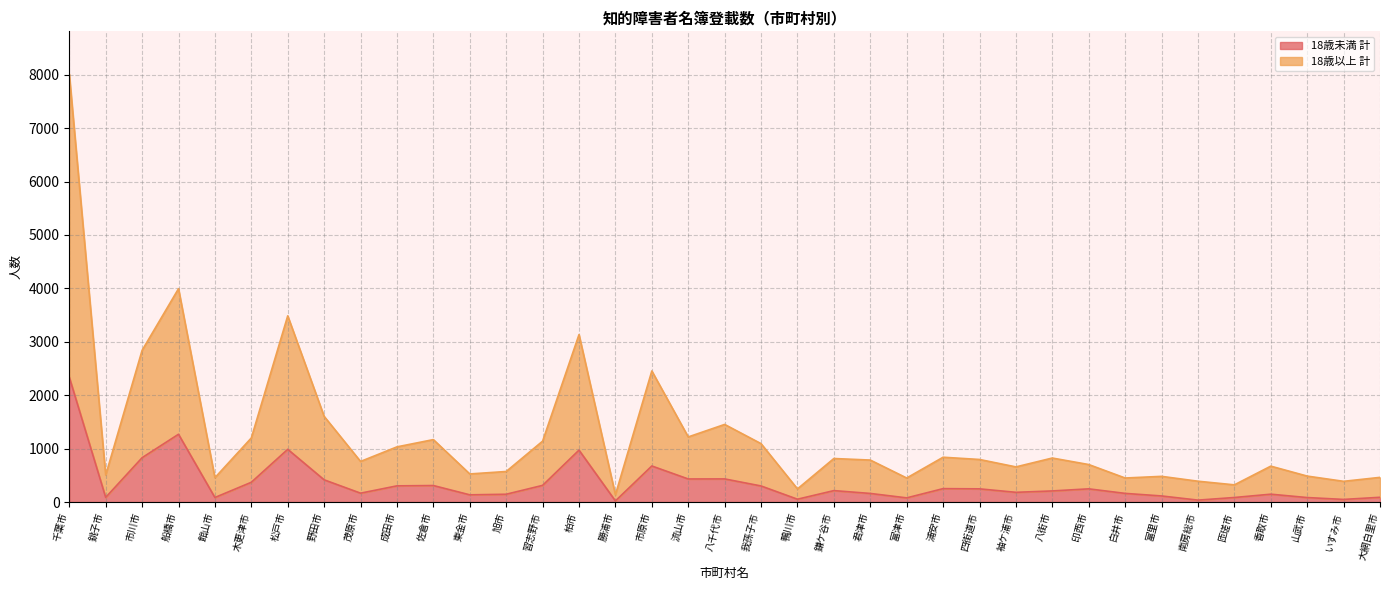

What is the average value of the 18歳未満 計 series?

351